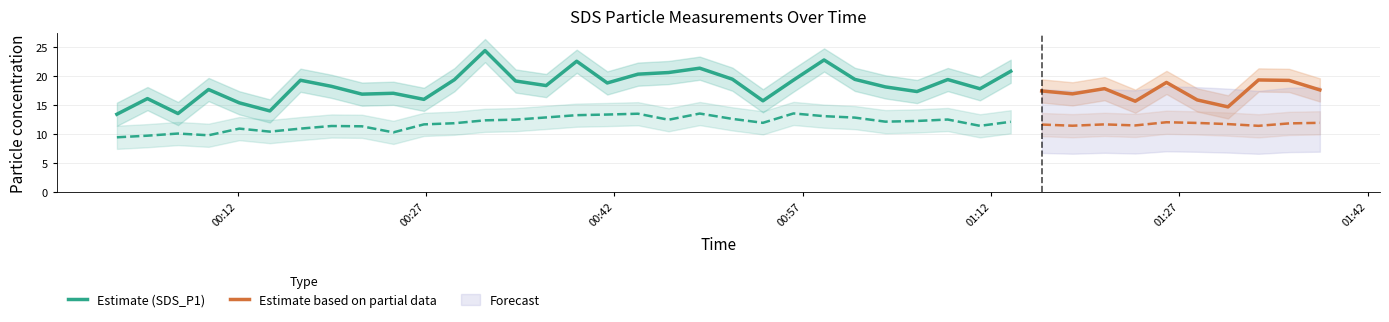

Read the SDS_P2 value at 33.

11.5